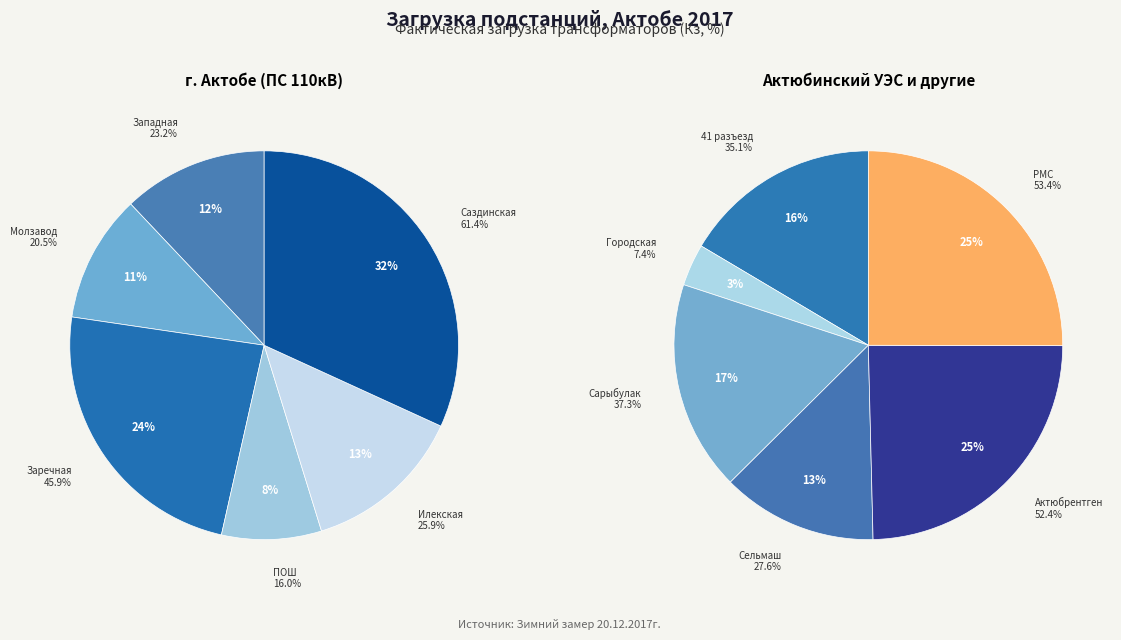

Is there any slice that represents more than half of the pie?

No